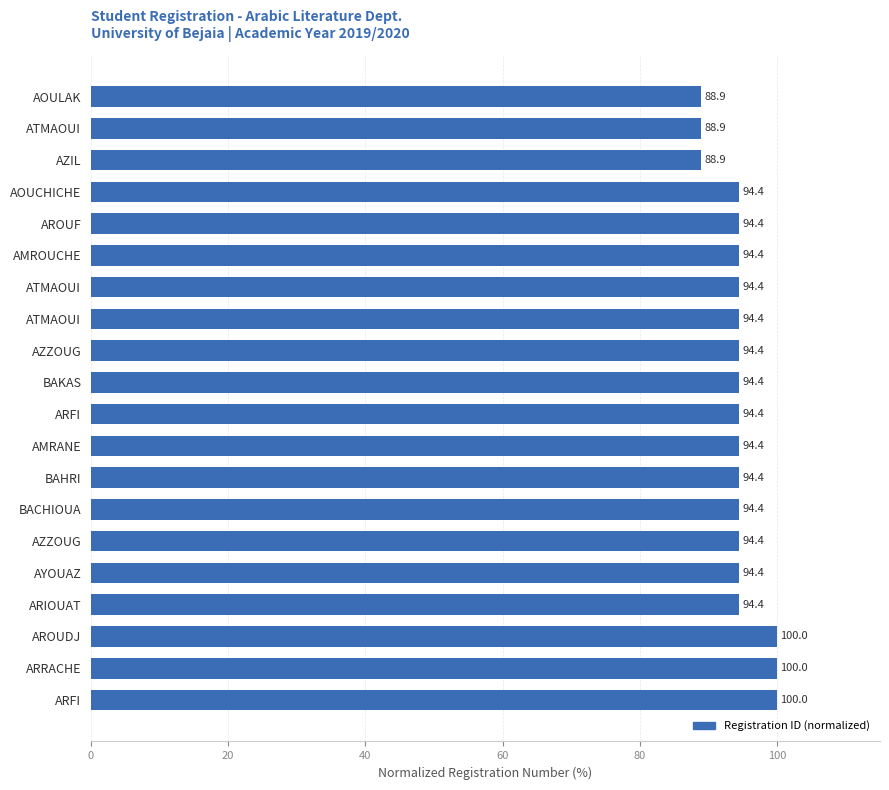

How many distinct data groups are displayed?

1